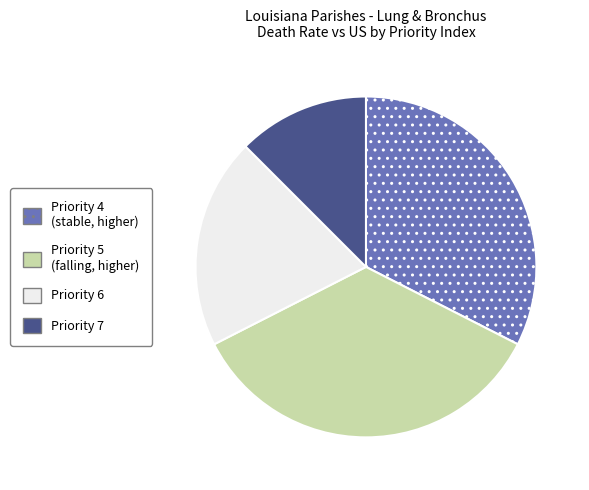

How many segments does this pie chart have?

4